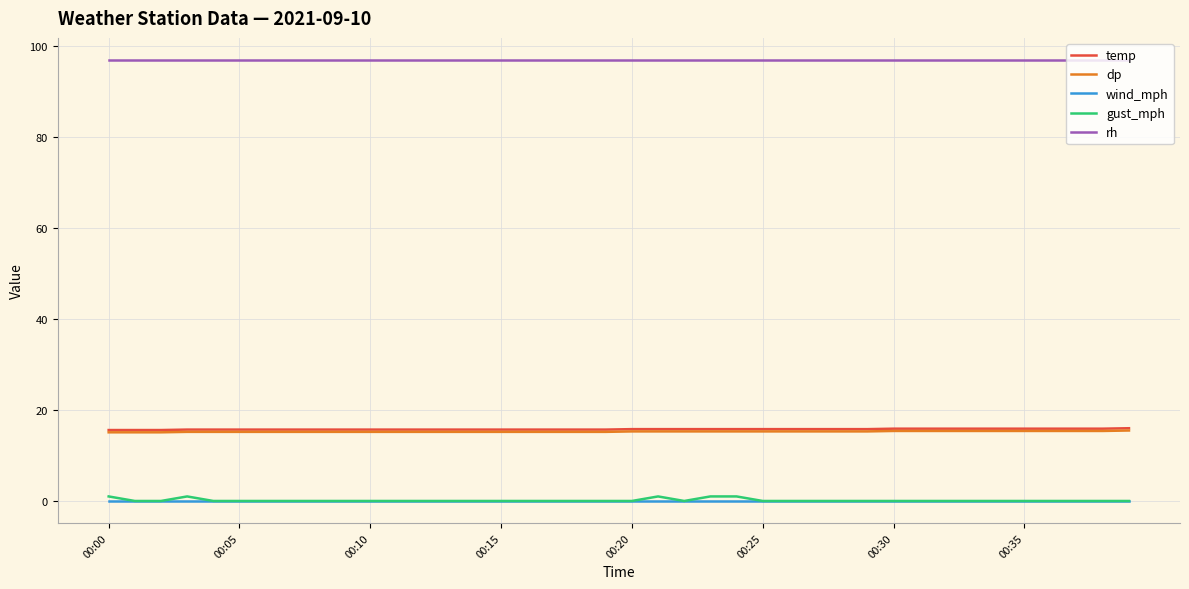

True or false: dp and rh cross at least once.

False